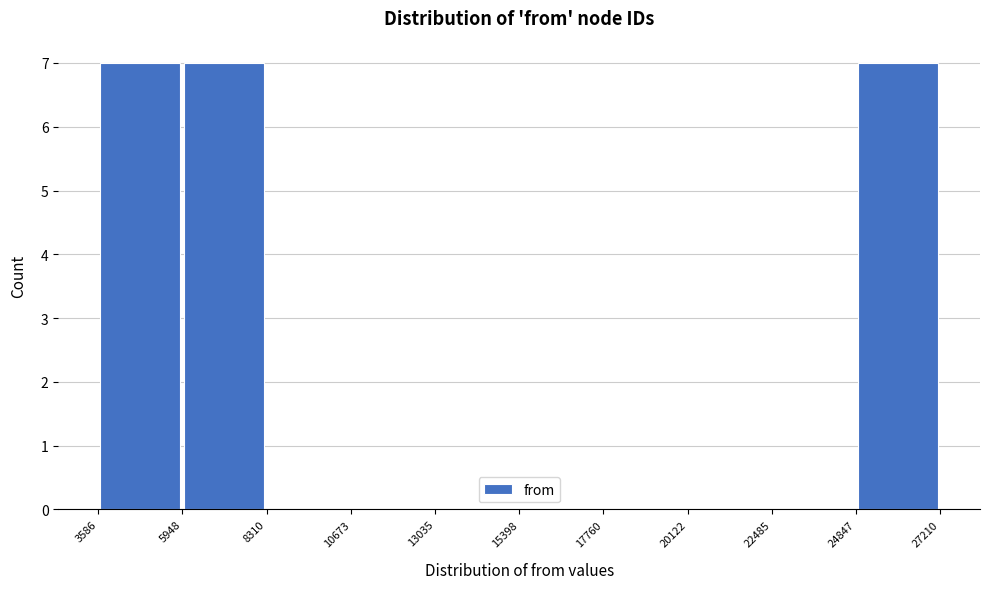

Reading left to right, list every bar in this chart as the range it spans on the x-axis followed by its height. The values are not printed on the chart, so give them approximately, as read against the axis.

3586 to 5948: 7
5948 to 8310: 7
8310 to 10673: 0
10673 to 13035: 0
13035 to 15398: 0
15398 to 17760: 0
17760 to 20122: 0
20122 to 22485: 0
22485 to 24847: 0
24847 to 27210: 7